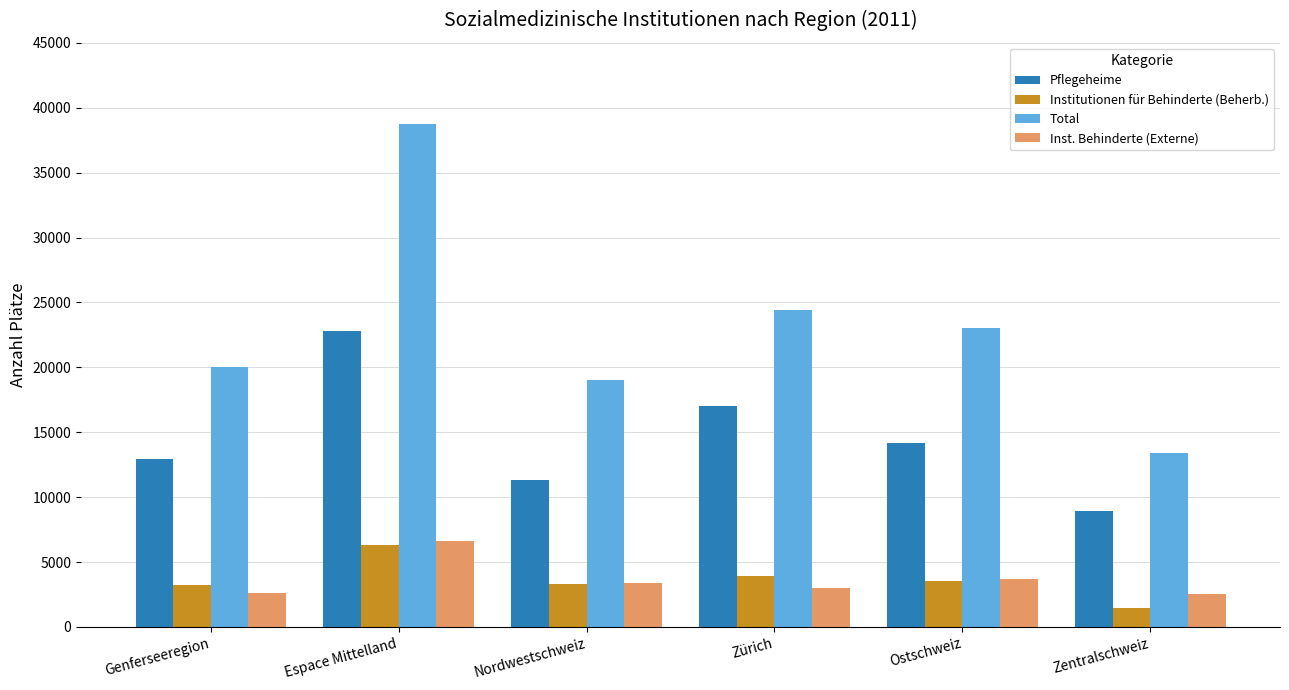

What is the difference between the Institutionen für Behinderte (Beherb.) values at Zentralschweiz and Zürich?

2475